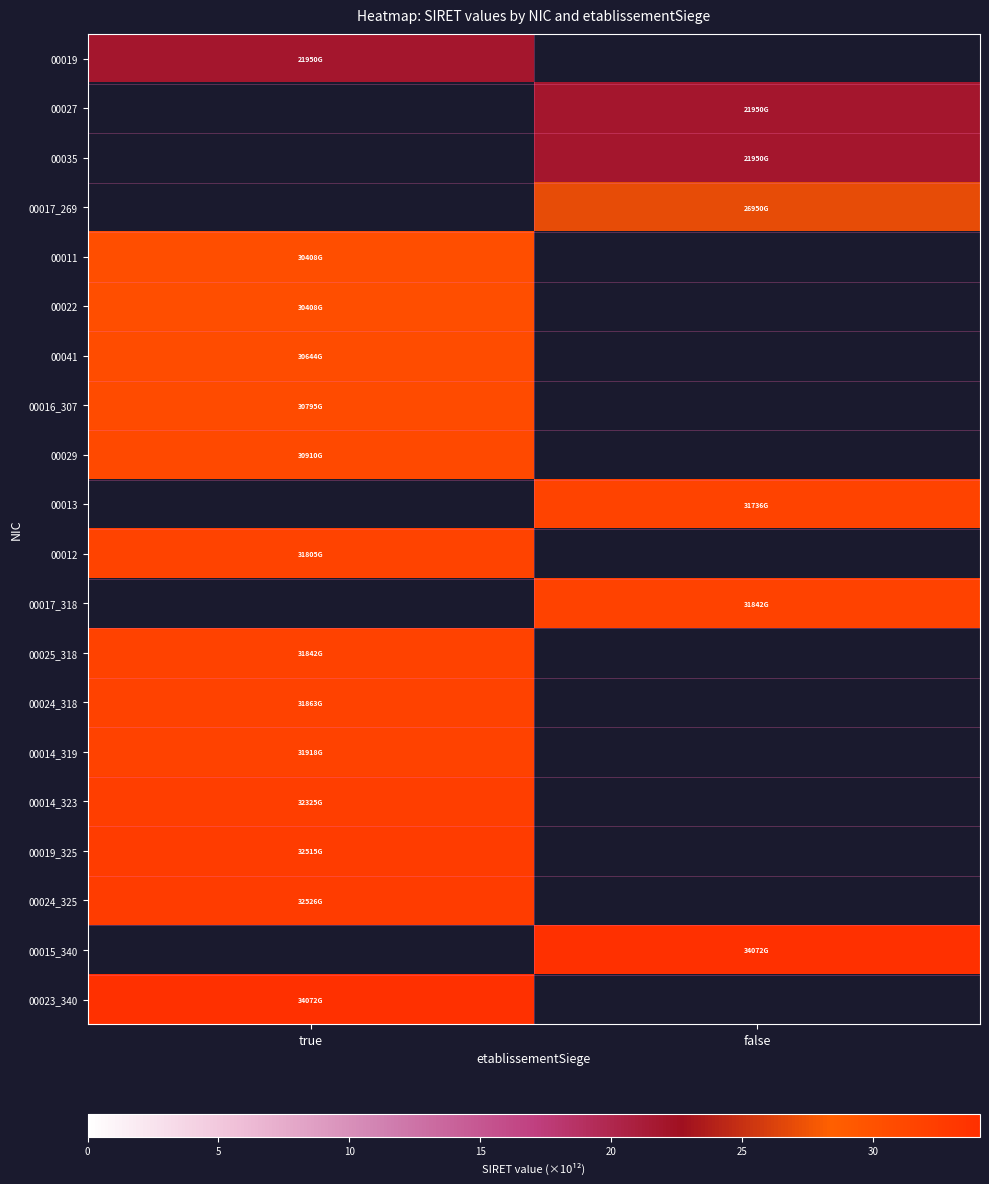

What is the minimum value shown in the chart?

22.0